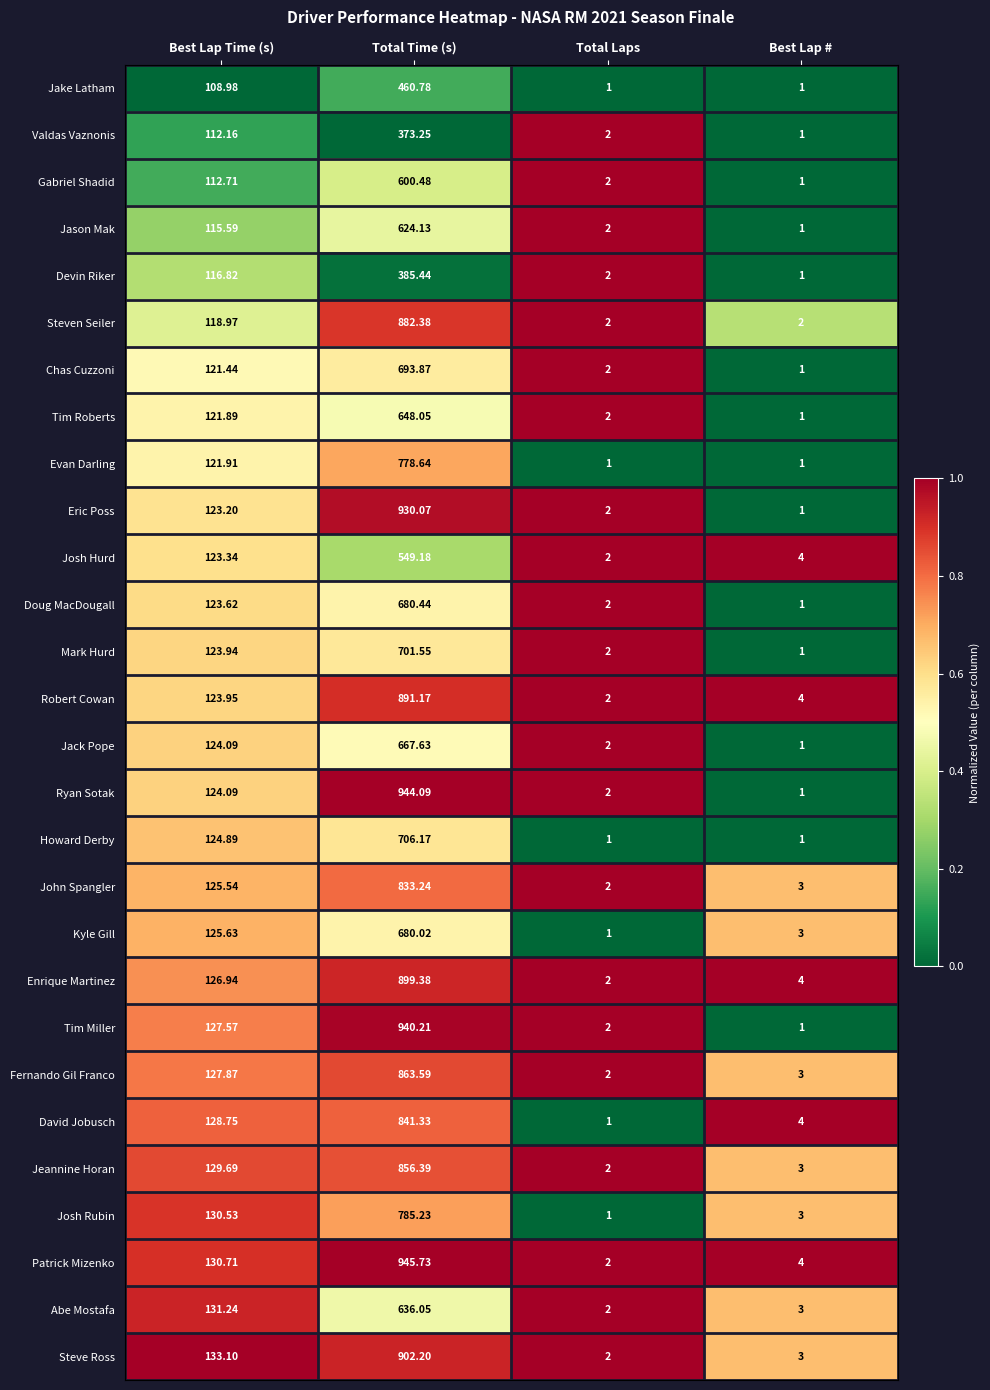

At which category does the chart reach its peak across all series?

Total Time (s)